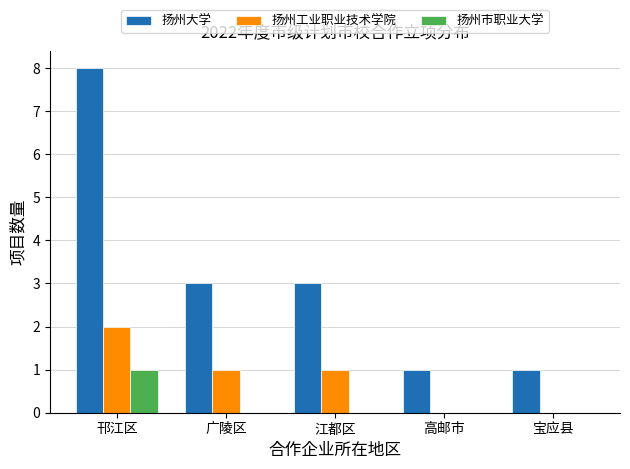

How many data points does each series have?

5